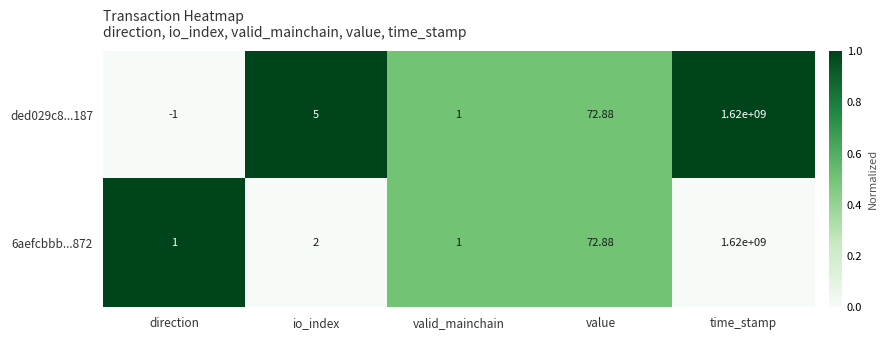

At which category is the sum across all series the highest?

time_stamp